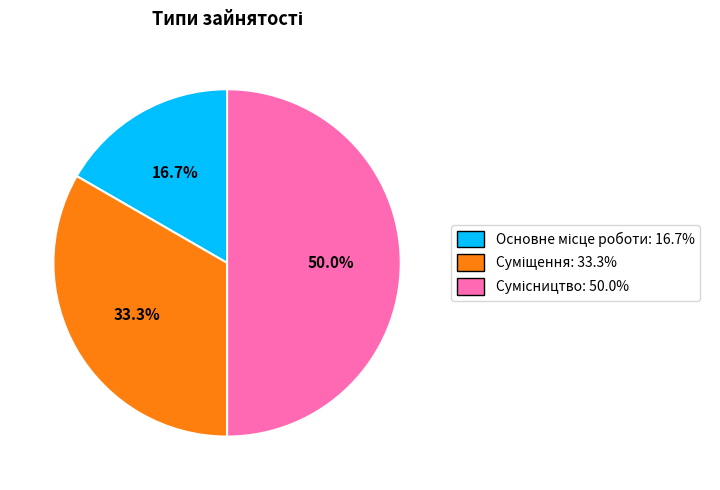

True or false: Основне місце роботи accounts for 11% of the total.

False